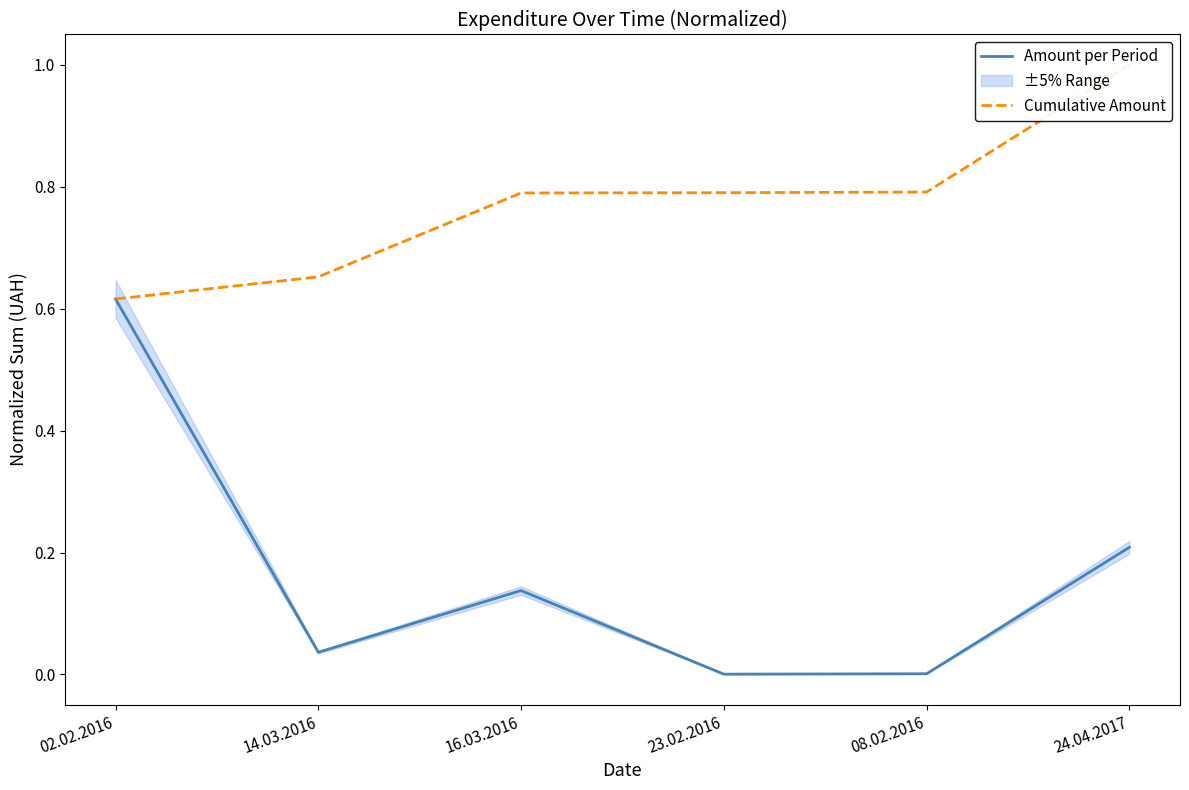

Reading left to right, list all the values displayed in this chart.

Amount per Period: 02.02.2016=0.6	14.03.2016=0.0	16.03.2016=0.1	23.02.2016=0.0	08.02.2016=0.0	24.04.2017=0.2
Cumulative Amount: 02.02.2016=0.6	14.03.2016=0.7	16.03.2016=0.8	23.02.2016=0.8	08.02.2016=0.8	24.04.2017=1.0